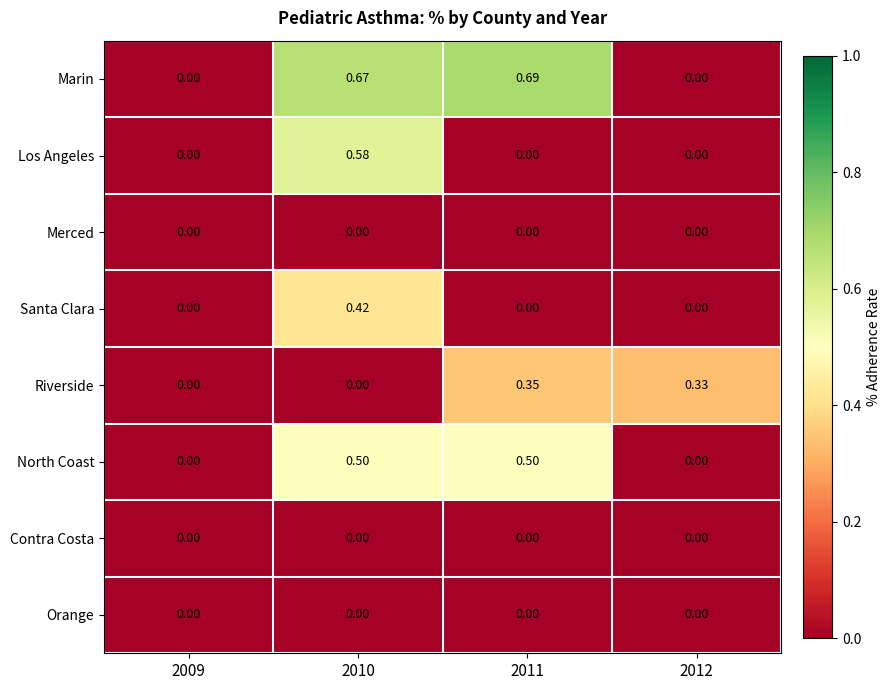

Which series has the largest total across all categories?

Marin